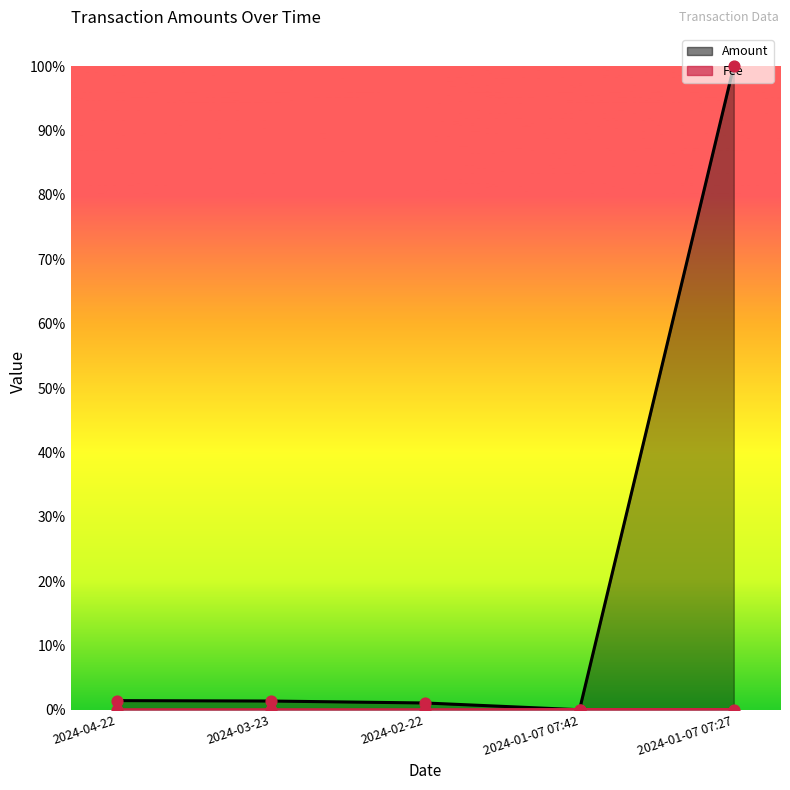

At which category is the sum across all series the highest?

2024-01-07 07:27